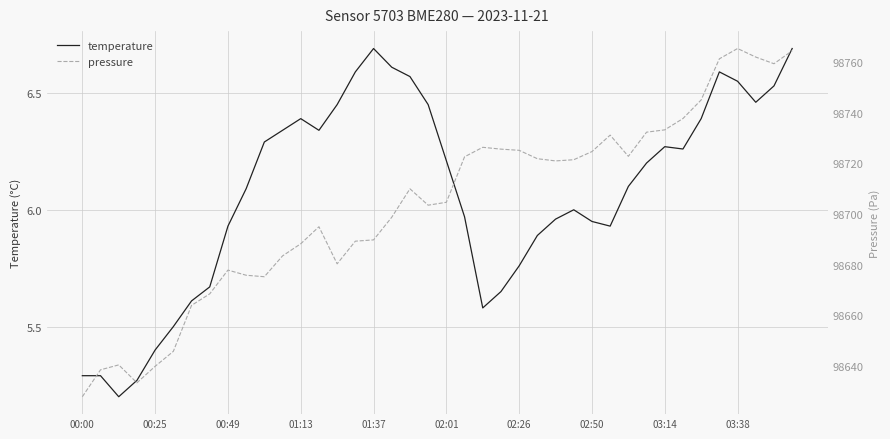

The temperature series shows 6.7 at 01:37. True or false?

True